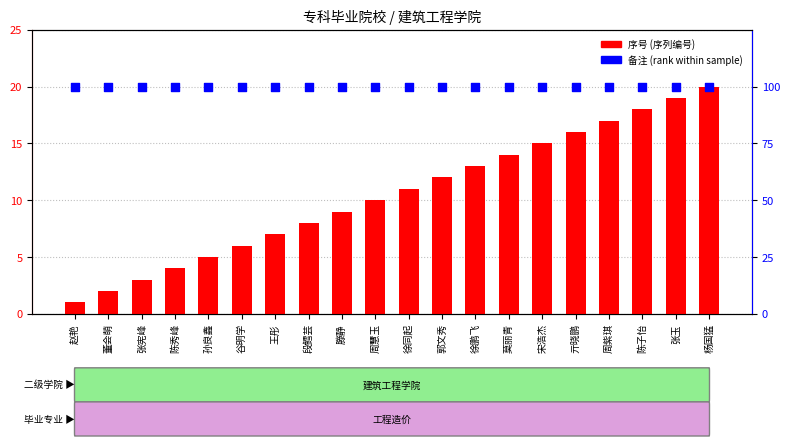

Which series reaches the minimum Y coordinate?

序号